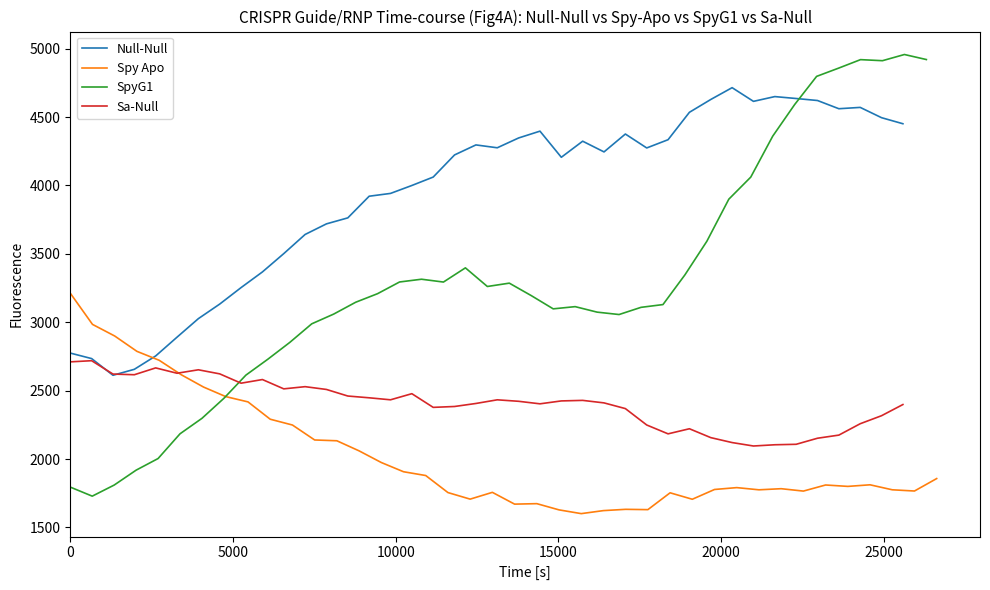

What is the lowest value of the Sa-Null series?

2095.2